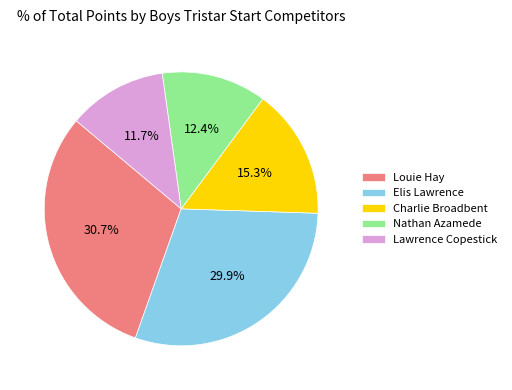

To the nearest percent, what is the combined percentage of Elis Lawrence and Louie Hay?

61%